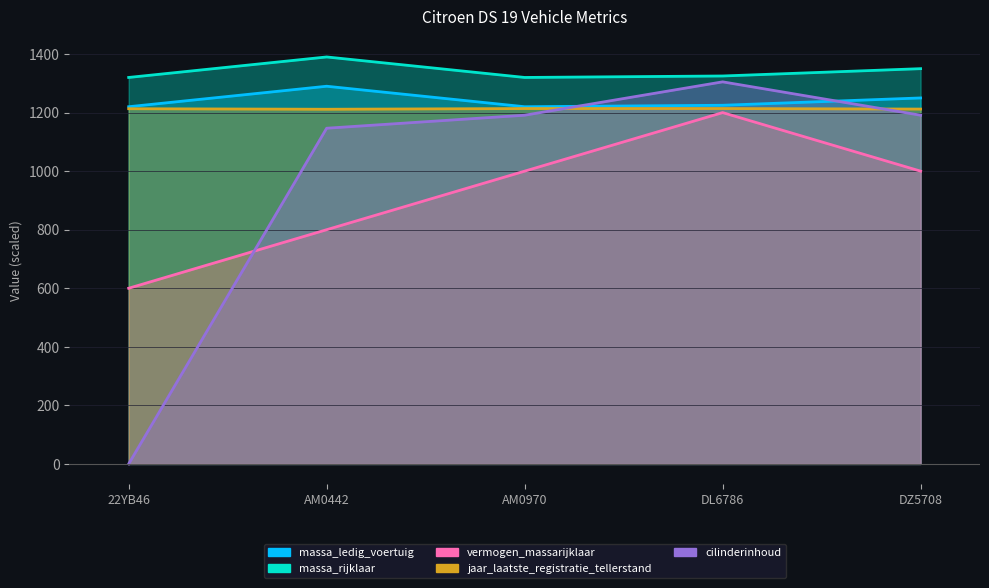

Reading left to right, extract all data points from this chart.

massa_ledig_voertuig: 1220.0	1290.0	1220.0	1225.0	1250.0
massa_rijklaar: 1320.0	1390.0	1320.0	1325.0	1350.0
vermogen_massarijklaar: 600.0	800.0	1000.0	1200.0	1000.0
jaar_laatste_registratie_tellerstand: 1213.2	1211.4	1213.8	1213.8	1212.0
cilinderinhoud: 0.0	1146.6	1191.0	1305.0	1191.0